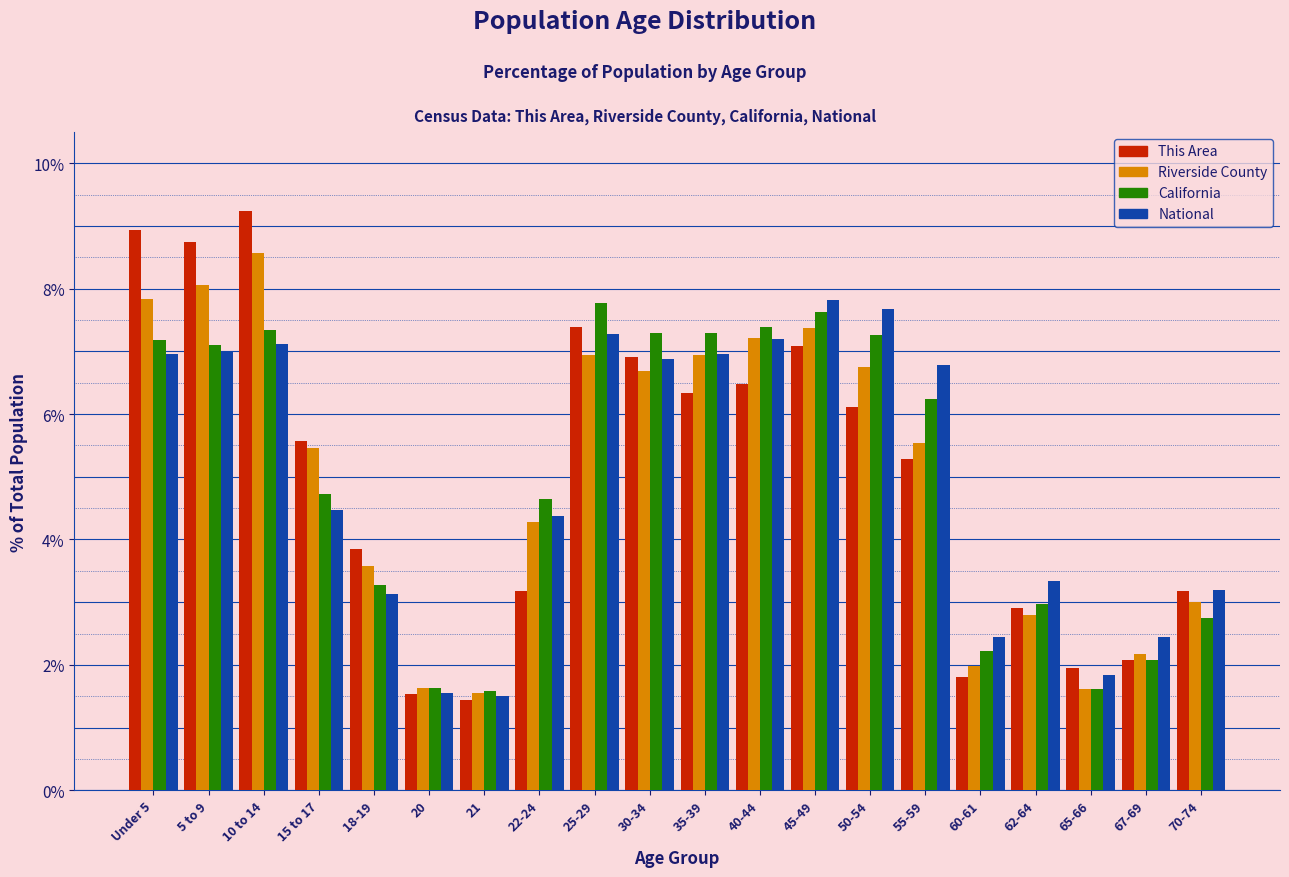

The California series shows 0.8 at 18-19. True or false?

False